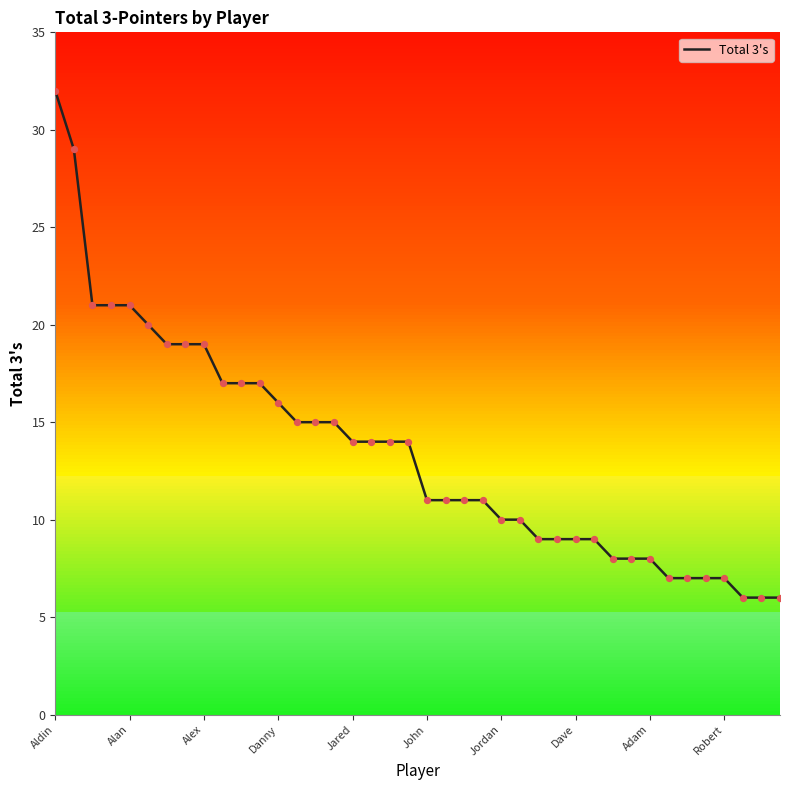

What is the greatest value displayed?

32